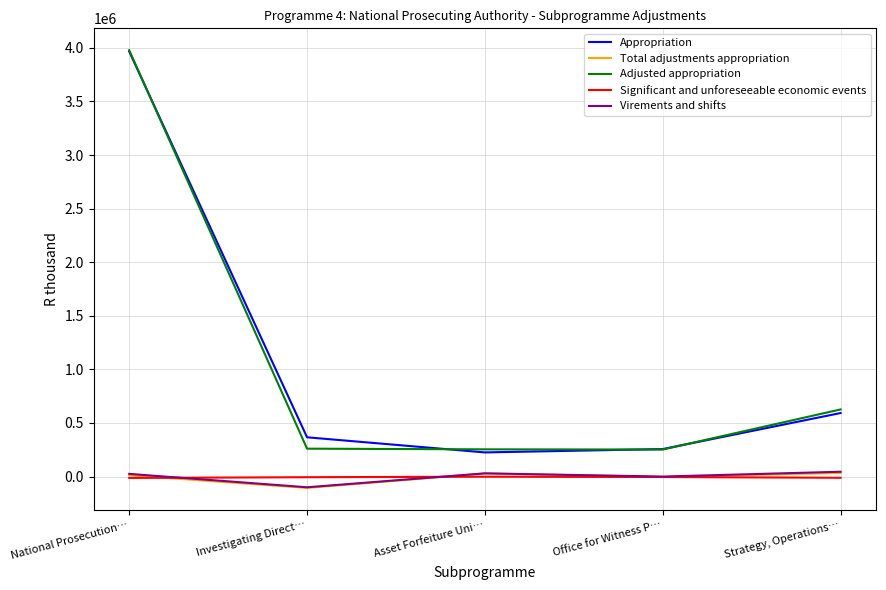

Rank the categories by Adjusted appropriation value from lowest to highest.

Office for Witness P…, Asset Forfeiture Uni…, Investigating Direct…, Strategy, Operations…, National Prosecution…